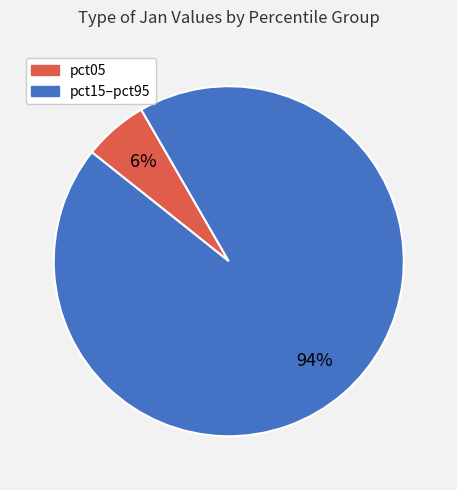

Is there a majority slice in this chart?

Yes